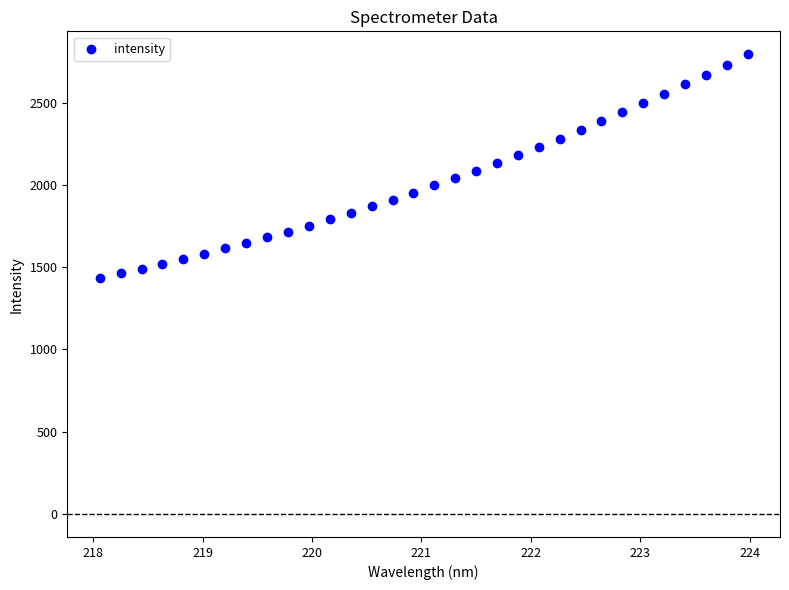

What is the range of Y values (max minus min)?

1358.9